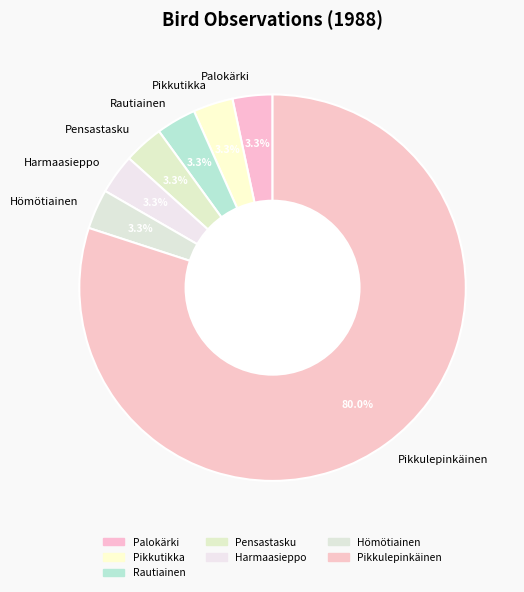

The Harmaasieppo slice represents 3% of the pie. True or false?

True